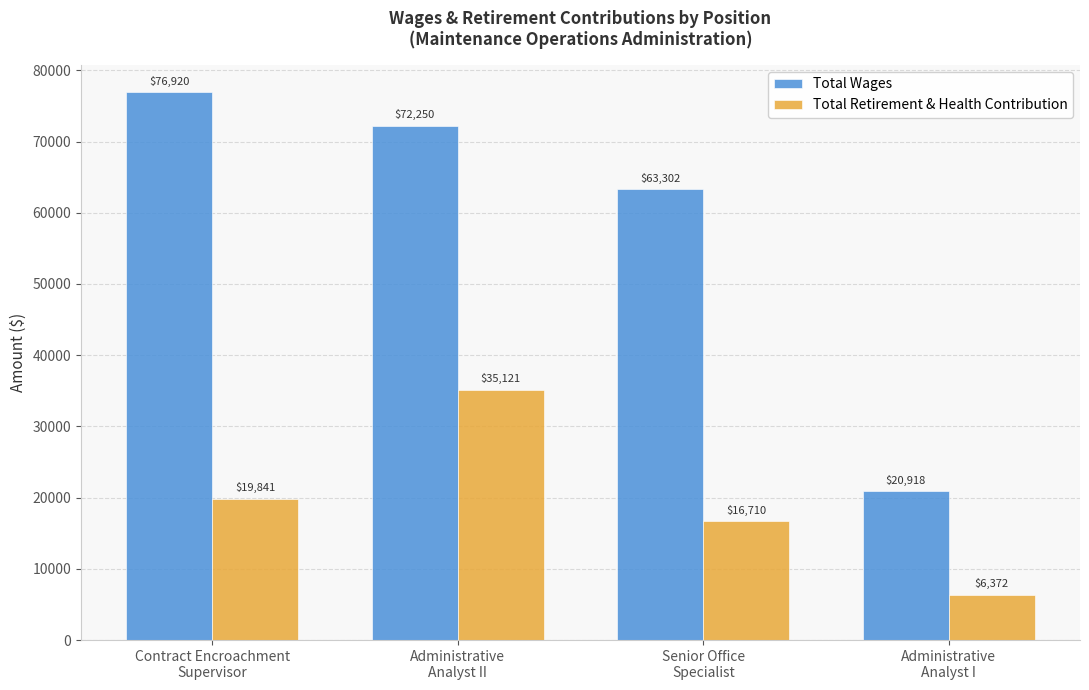

What is the greatest value displayed?

76920